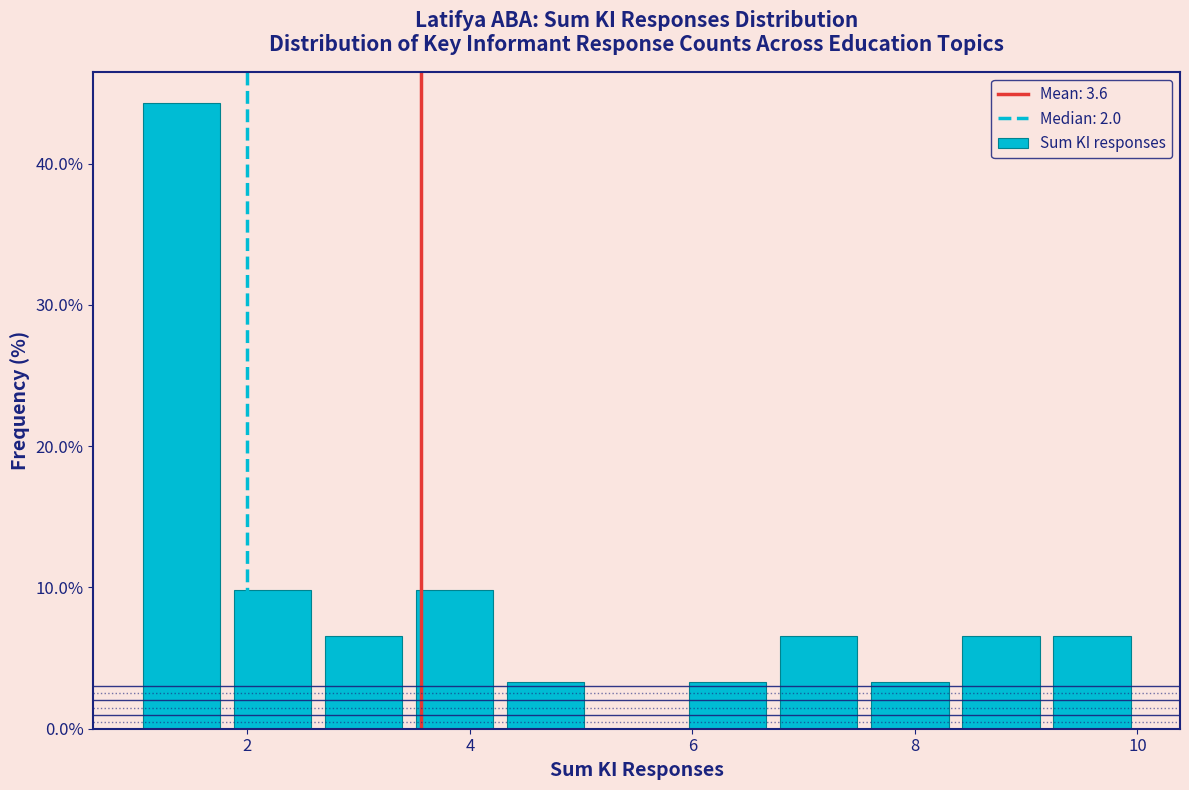

Reading left to right, transcribe this chart: for each bar, give the range it covers on the x-axis and its height. Neither the bar edges nor the heights are printed on the chart, so give them approximately, as read against the axes.

1.0 to 1.8: 44
1.8 to 2.6: 10
2.6 to 3.4: 7
3.4 to 4.2: 10
4.2 to 5.0: 3
5.0 to 6.0: 0
6.0 to 6.8: 3
6.8 to 7.6: 7
7.6 to 8.4: 3
8.4 to 9.2: 7
9.2 to 10.0: 7